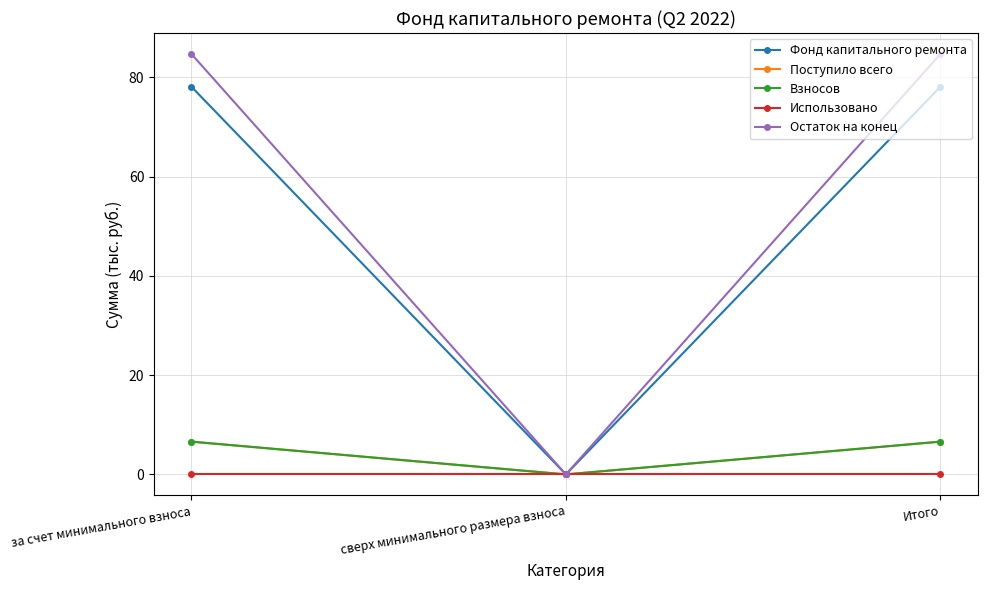

Is this an area chart (filled region under the line)?

No